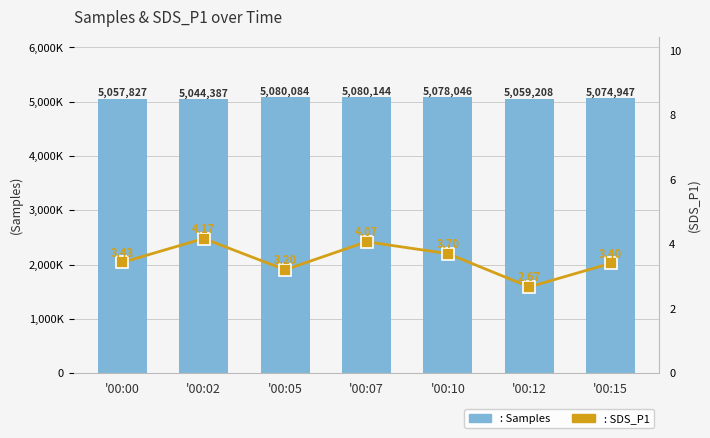

At how many categories does at least one series exceed 3986556?

7